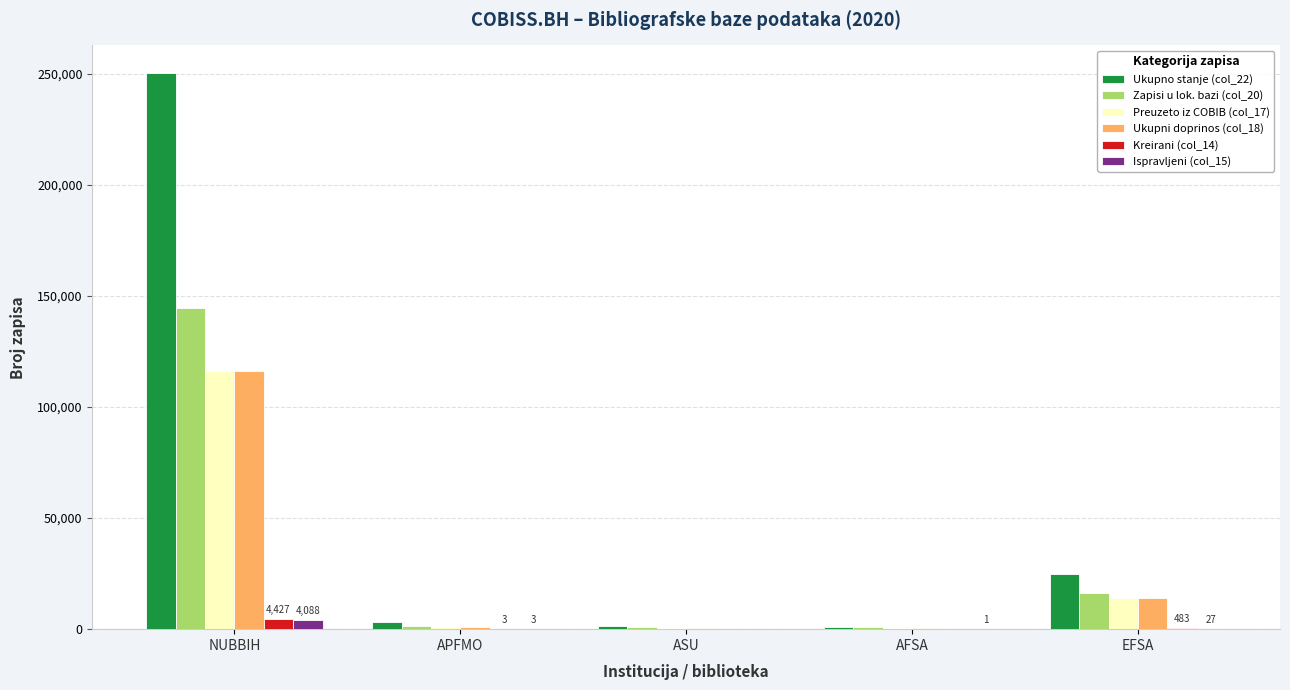

At which label does Ukupni doprinos (col_18) reach its peak?

NUBBIH